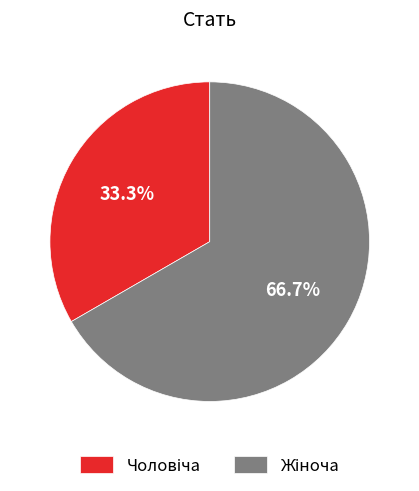

Is there any slice that represents more than half of the pie?

Yes